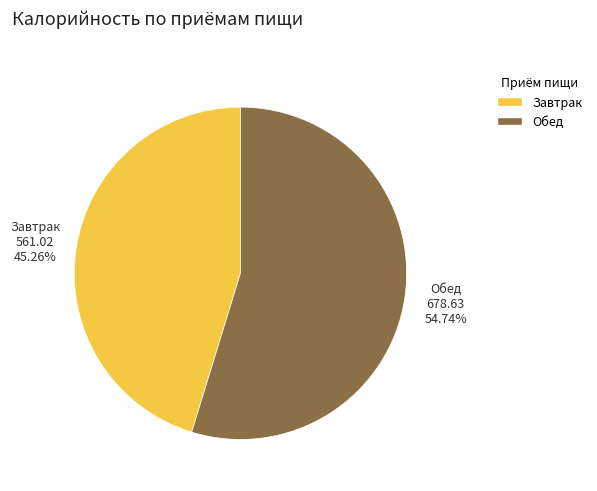

To the nearest percent, what is the average slice percentage?

50%